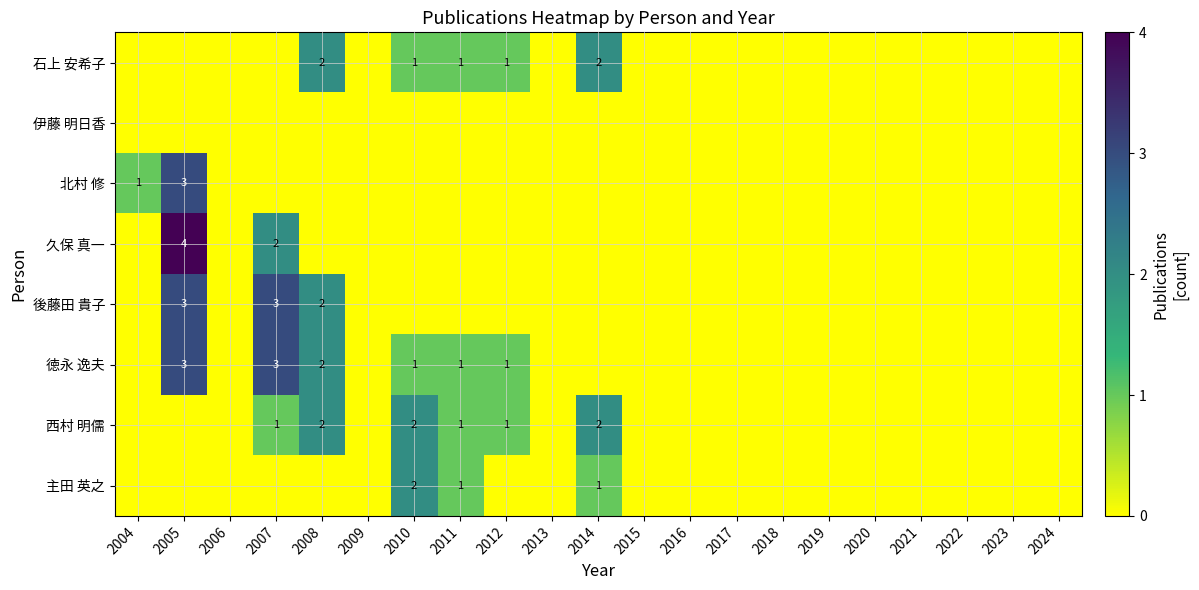

Is it true that 北村 修 equals 4 at 2005?

False